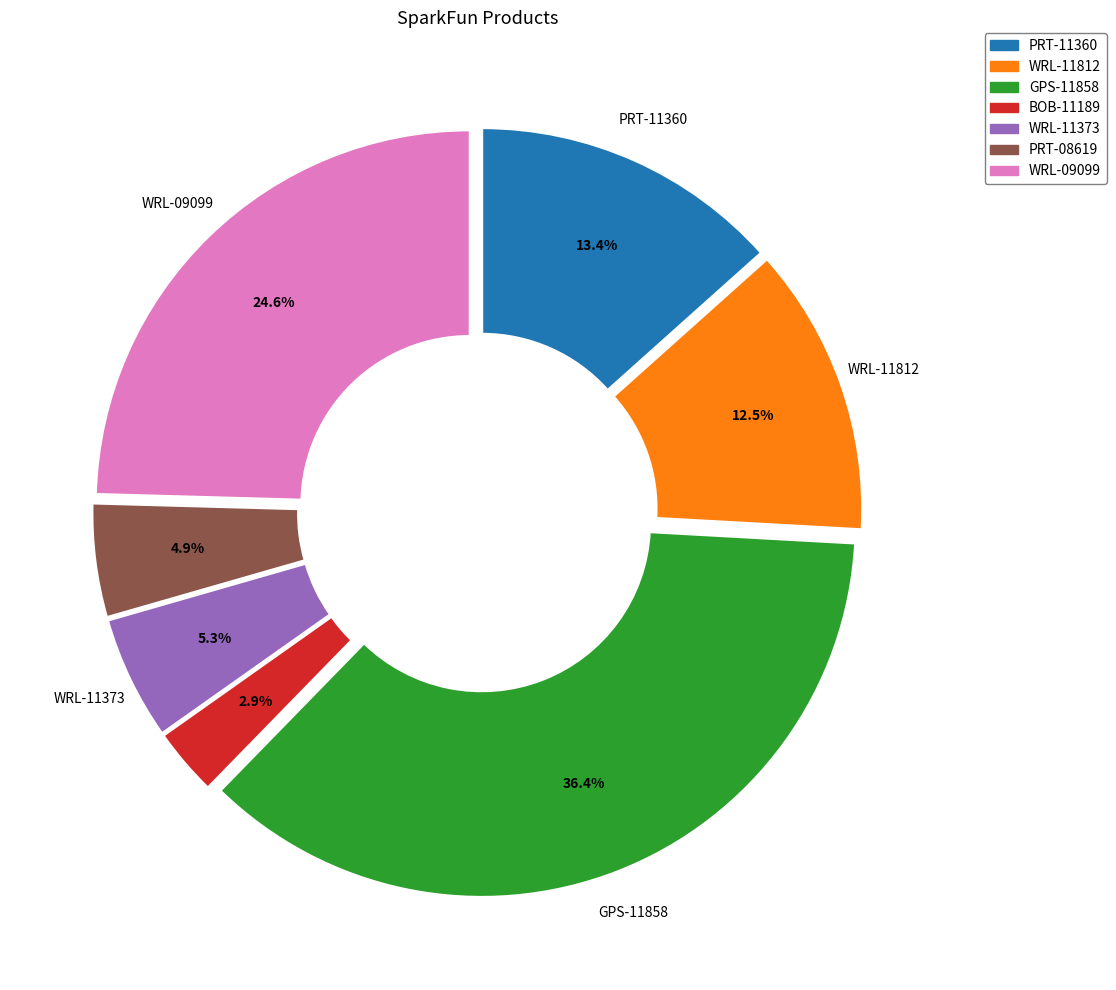

To the nearest percent, what is the difference between the GPS-11858 and PRT-11360 slice percentages?

23%